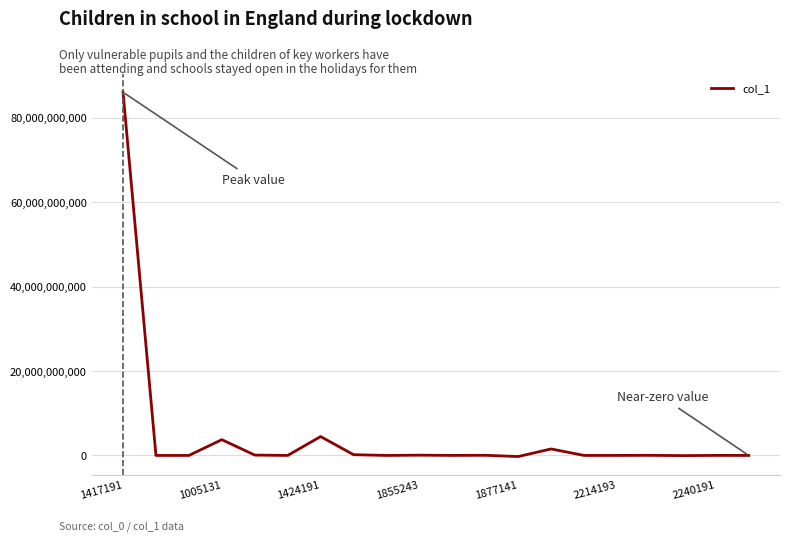

How many lines are shown in the chart?

1